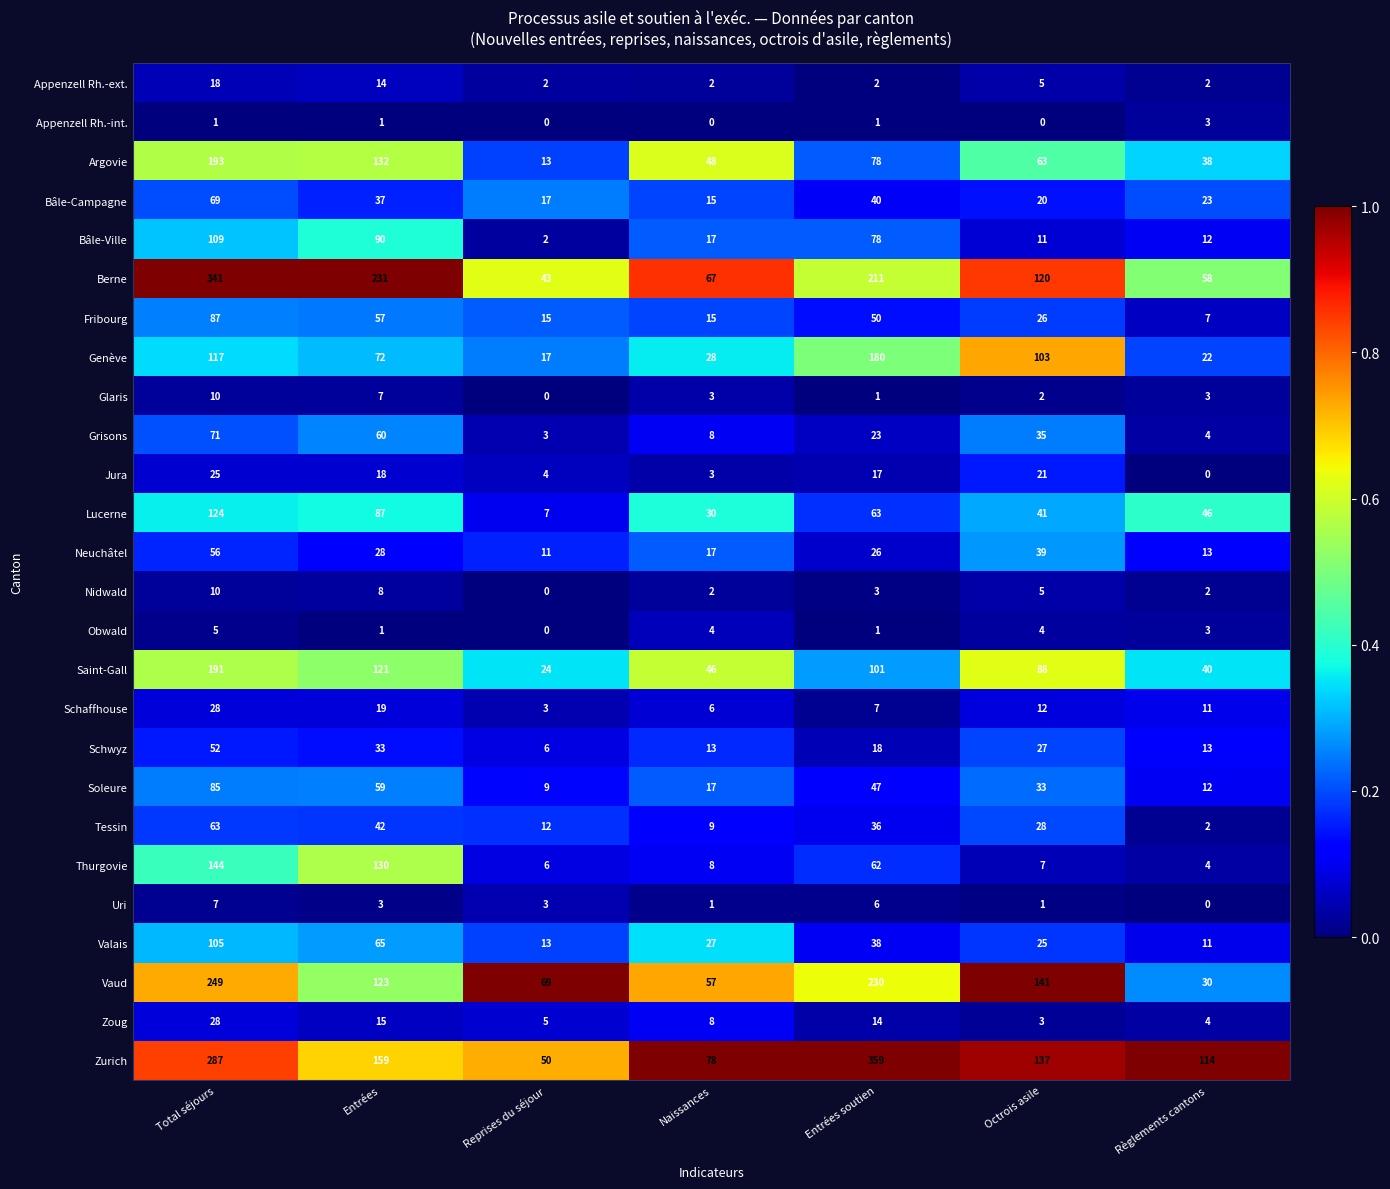

Between Entrées and Entrées soutien, which series saw the biggest shift?

Zurich